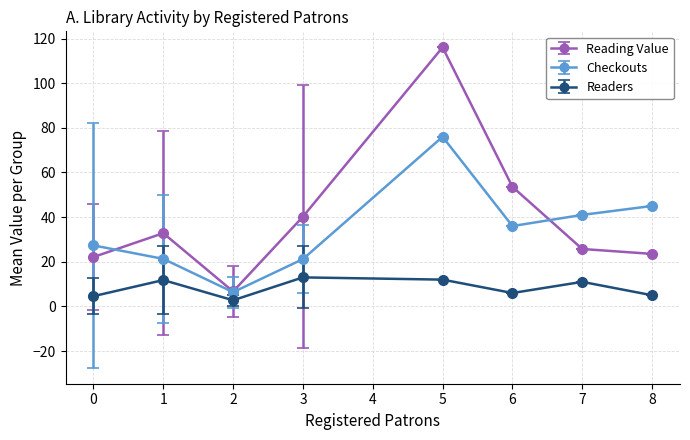

Is the value of Checkouts at 3 greater than the value of Reading Value at 2?

Yes